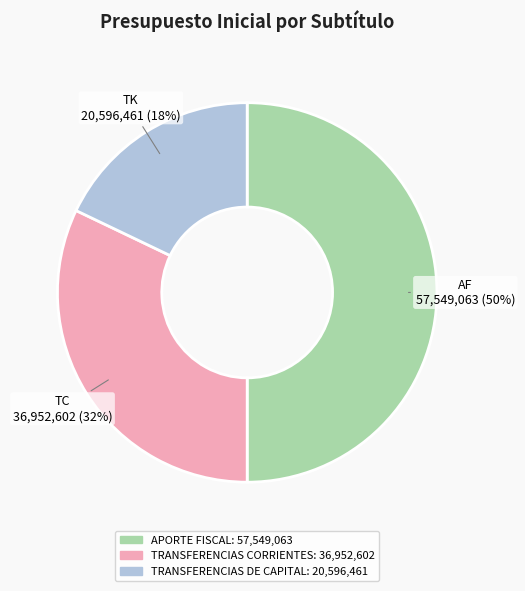

What percentage is the TRANSFERENCIAS CORRIENTES slice, to the nearest percent?

32%